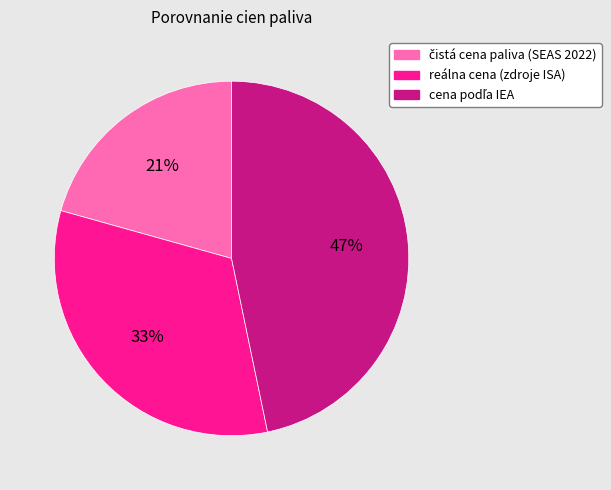

To the nearest percent, what is the average slice percentage?

33%